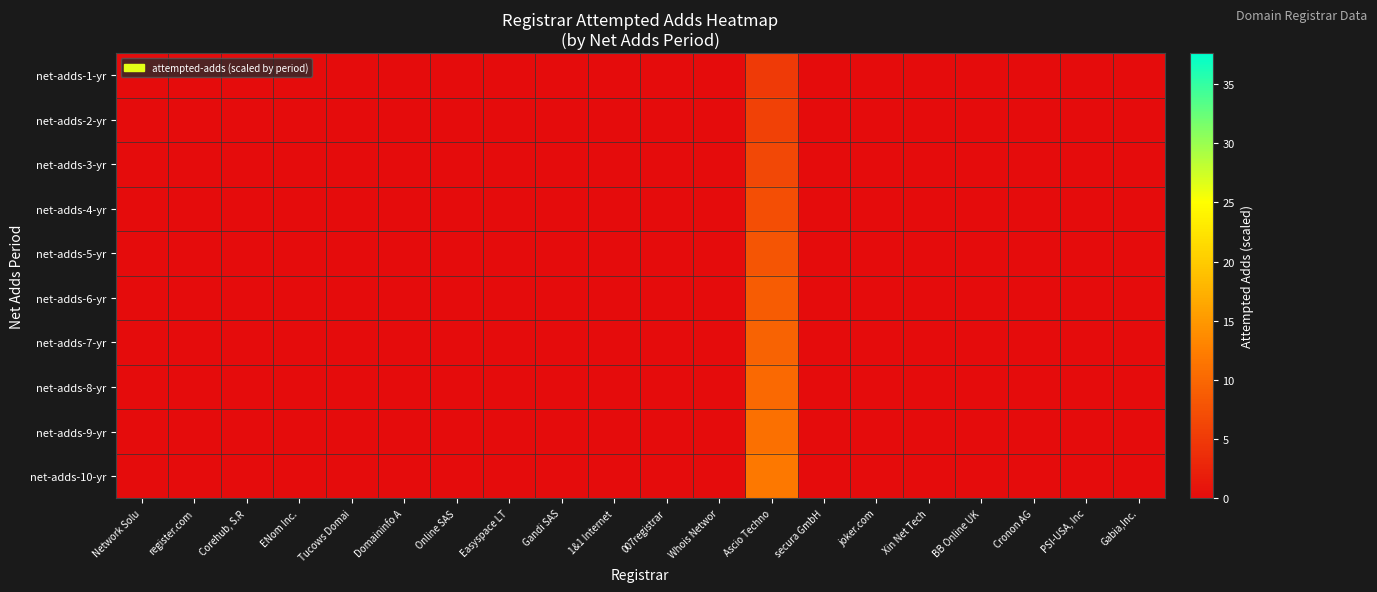

Which series has the widest spread of values?

net-adds-10-yr